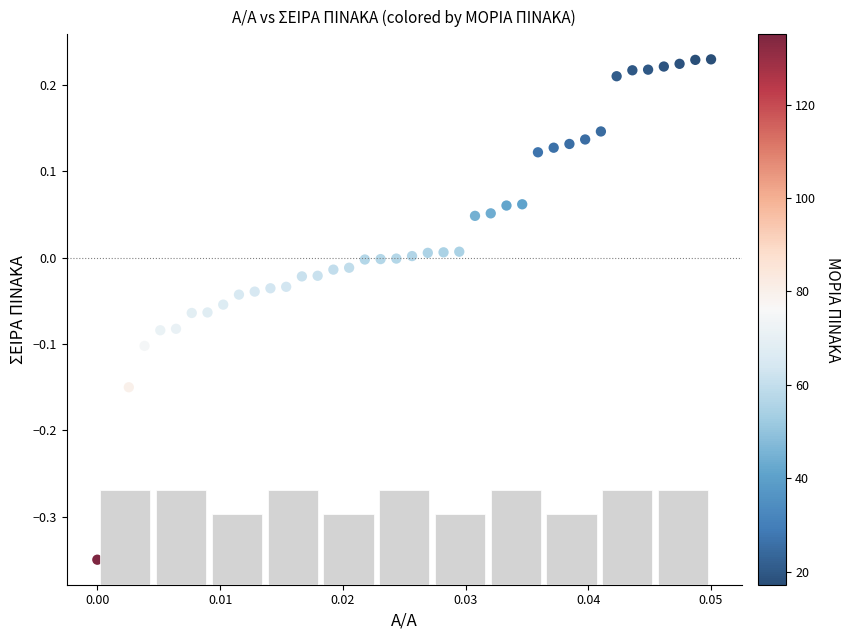

What is the range of Y values (max minus min)?

0.6